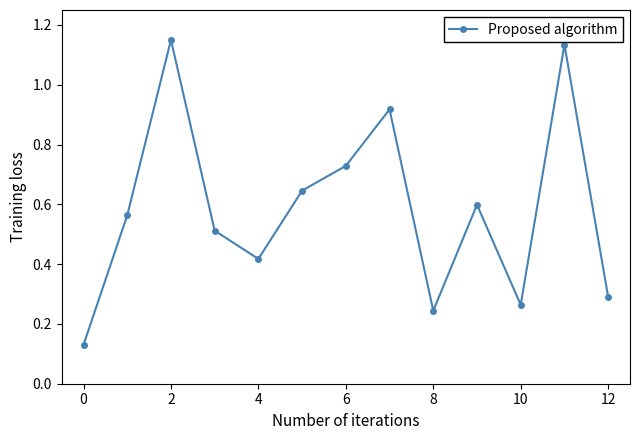

What is the difference between the second highest and minimum values?

1.0